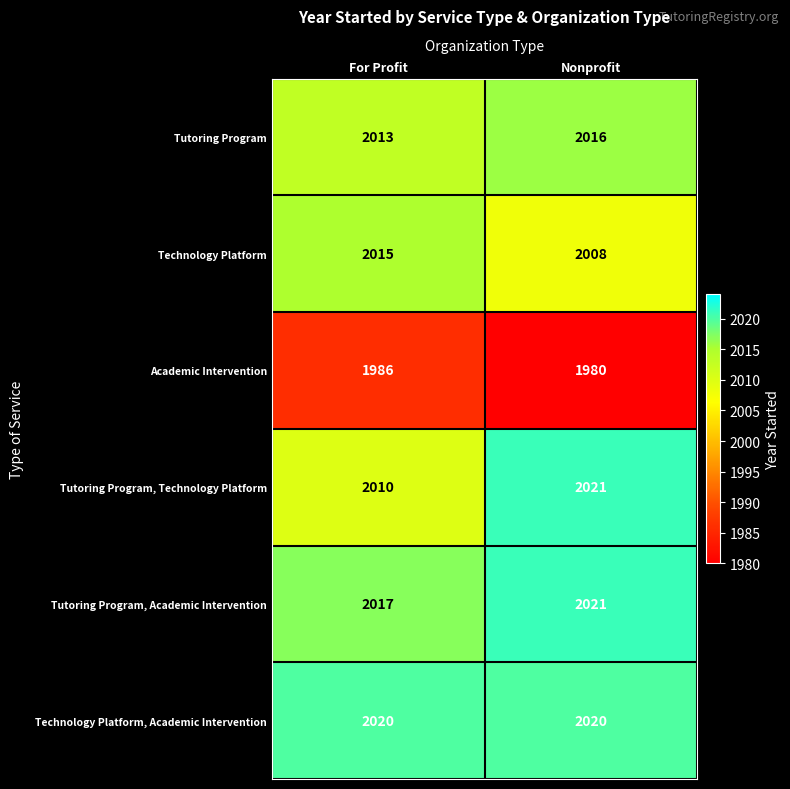

Rank the series at For Profit from lowest to highest value.

Academic Intervention, Tutoring Program, Technology Platform, Tutoring Program, Technology Platform, Tutoring Program, Academic Intervention, Technology Platform, Academic Intervention